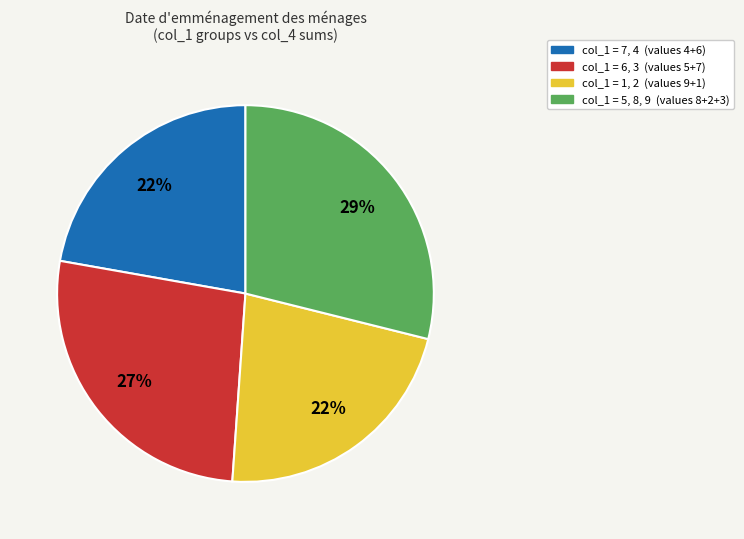

To the nearest percent, what is the average slice percentage?

25%